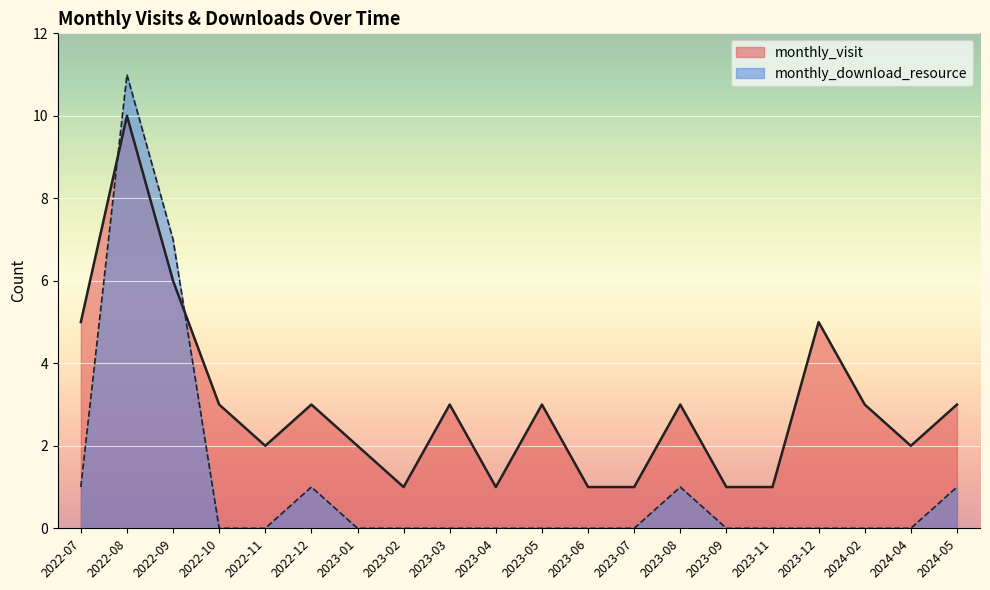

Between 2024-04 and 2024-02, which is larger?

2024-02